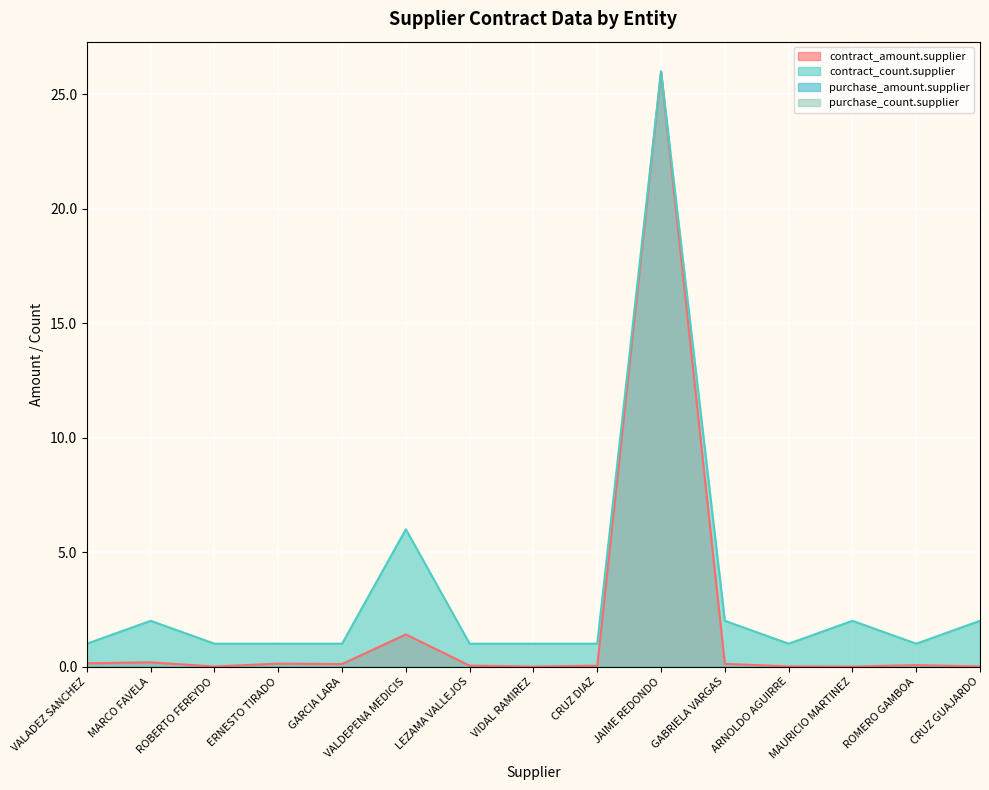

In contract_count.supplier, how many points are lower than both neighbors (excluding endpoints)?

2